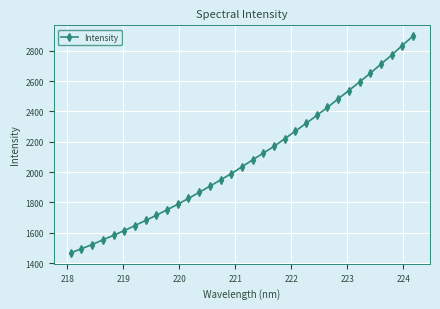

What is the value of the 13th point from the left?

1867.1